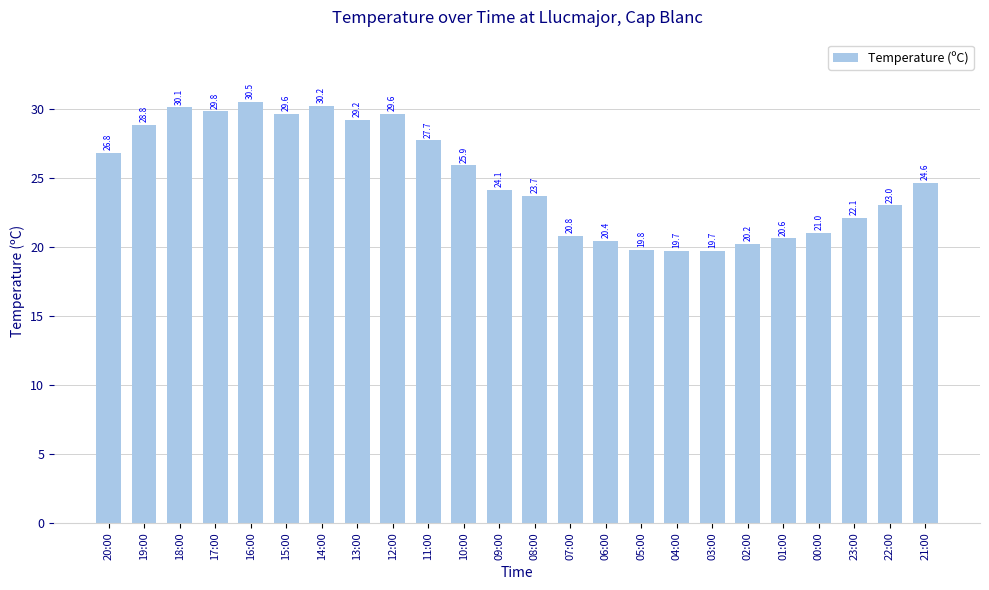

What is the label of the 12th bar from the left?

09:00